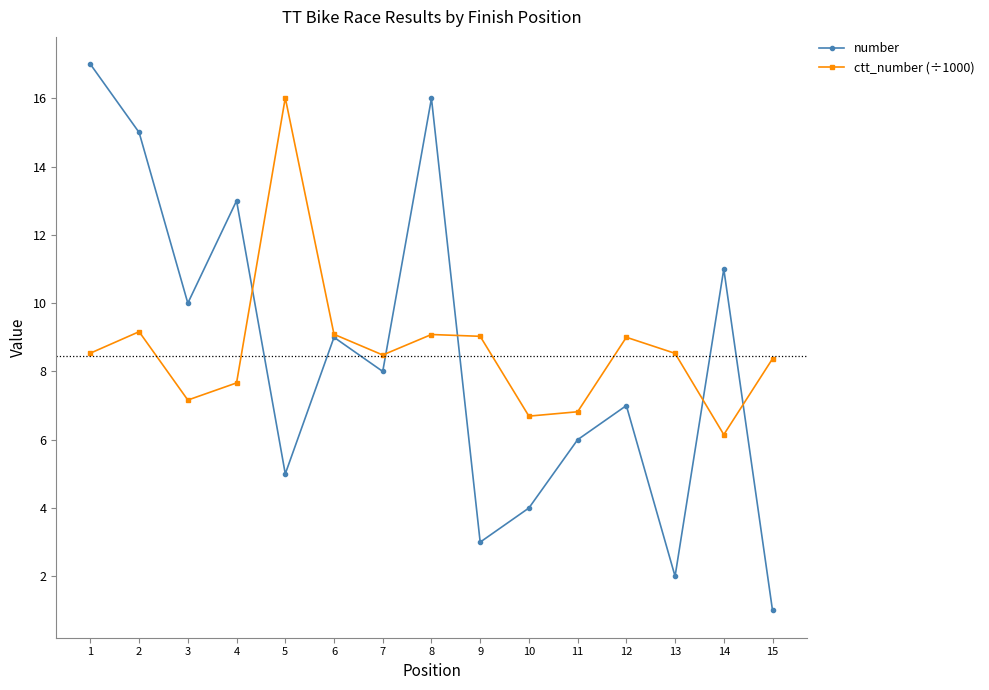

Which series has the widest spread of values?

number